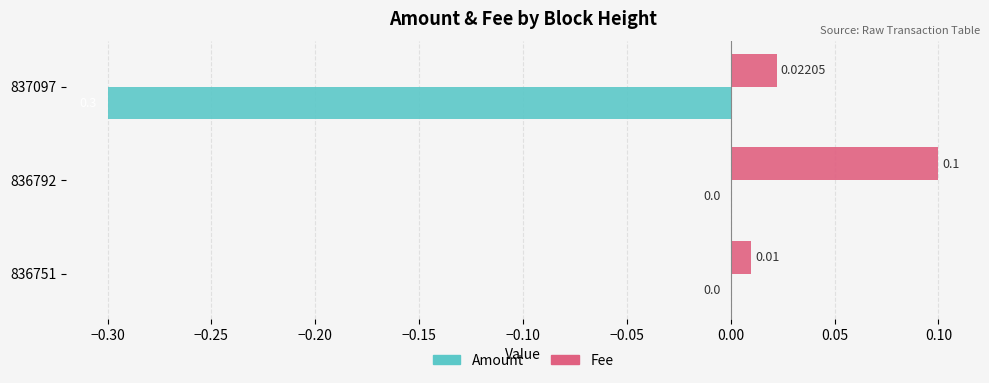

What is the sum of the Amount values at 836792 and 837097?

-0.3